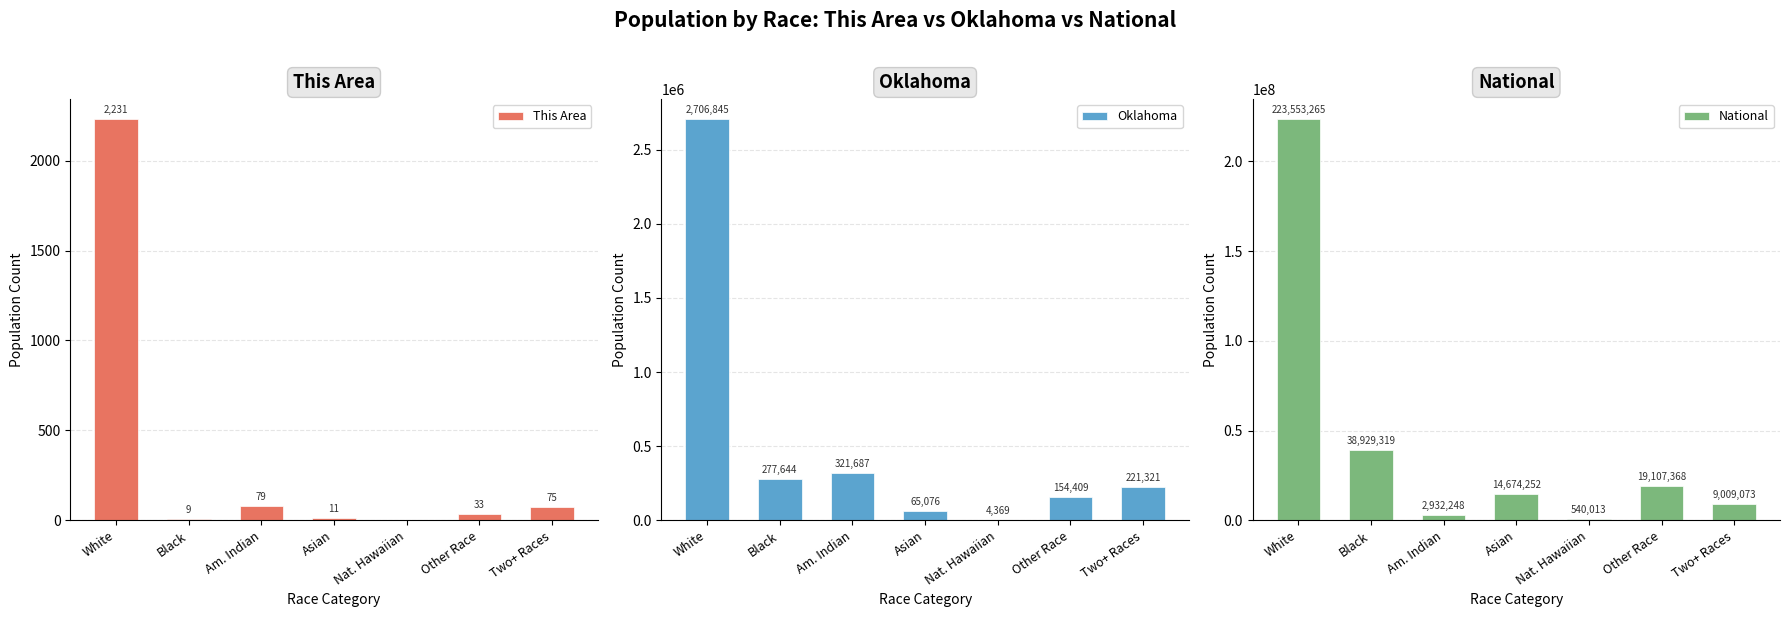

What are all the series names shown in the legend?

This Area, Oklahoma, National